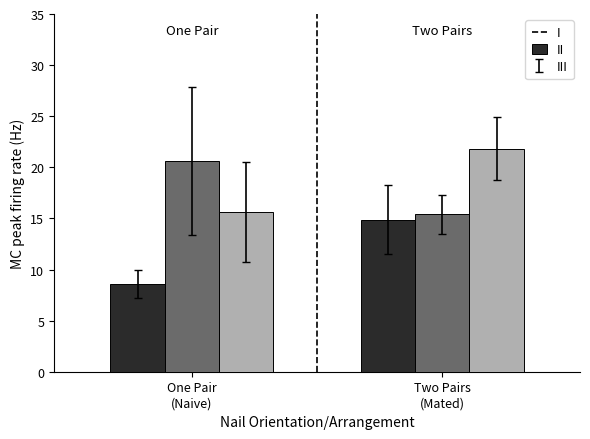

List the labels in order of III value, largest first.

Two Pairs
(Mated), One Pair
(Naive)